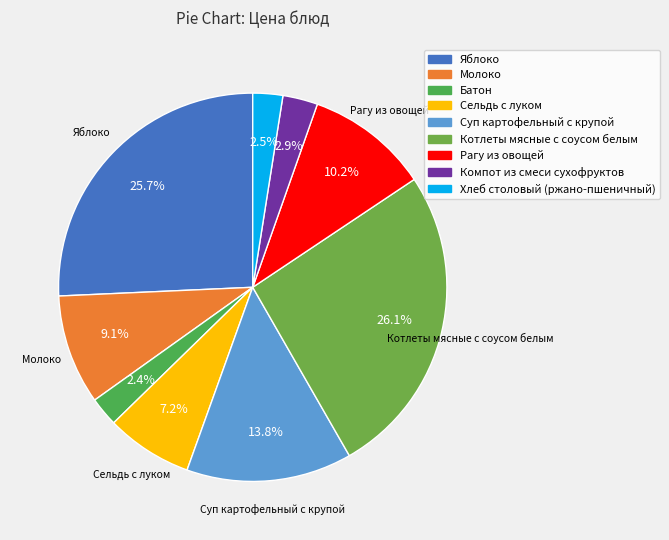

Is it true that Сельдь с луком is 7% of the pie?

True